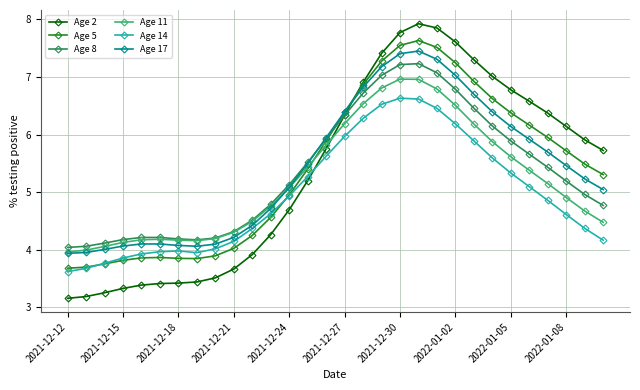

Which series has the largest range (max minus min)?

Age 2